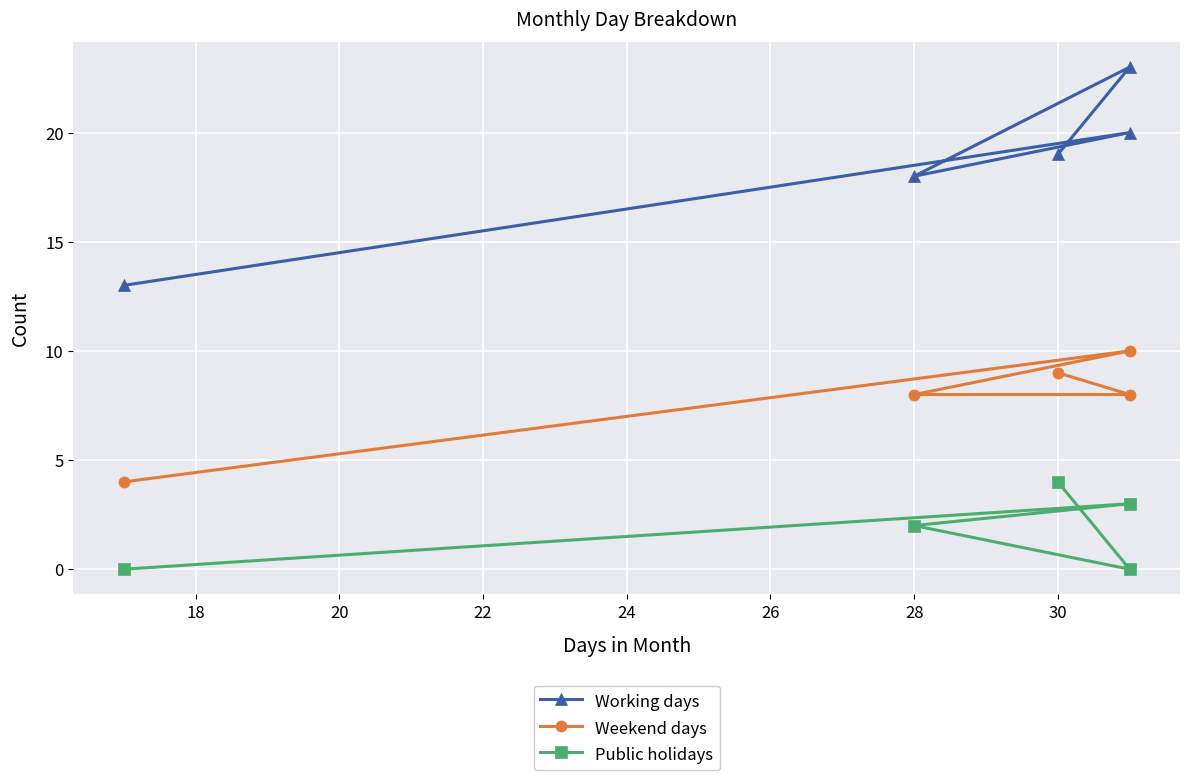

What is the average value of the Public holidays series?

2